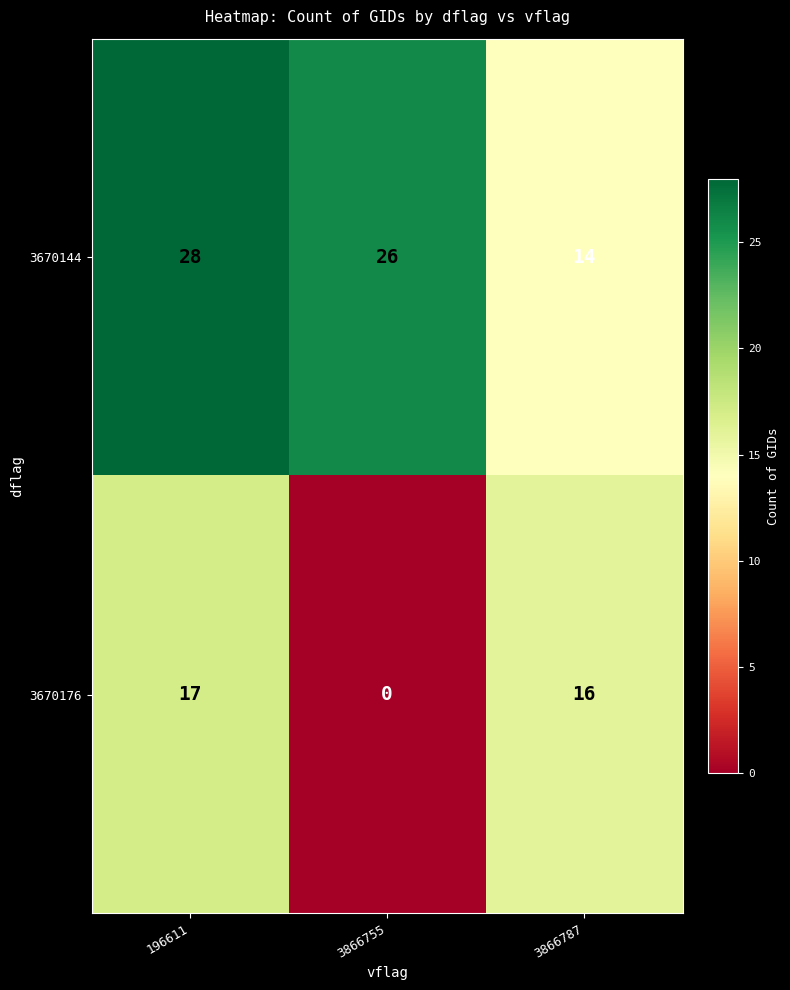

Between 3866755 and 3866787, which series saw the biggest shift?

3670176